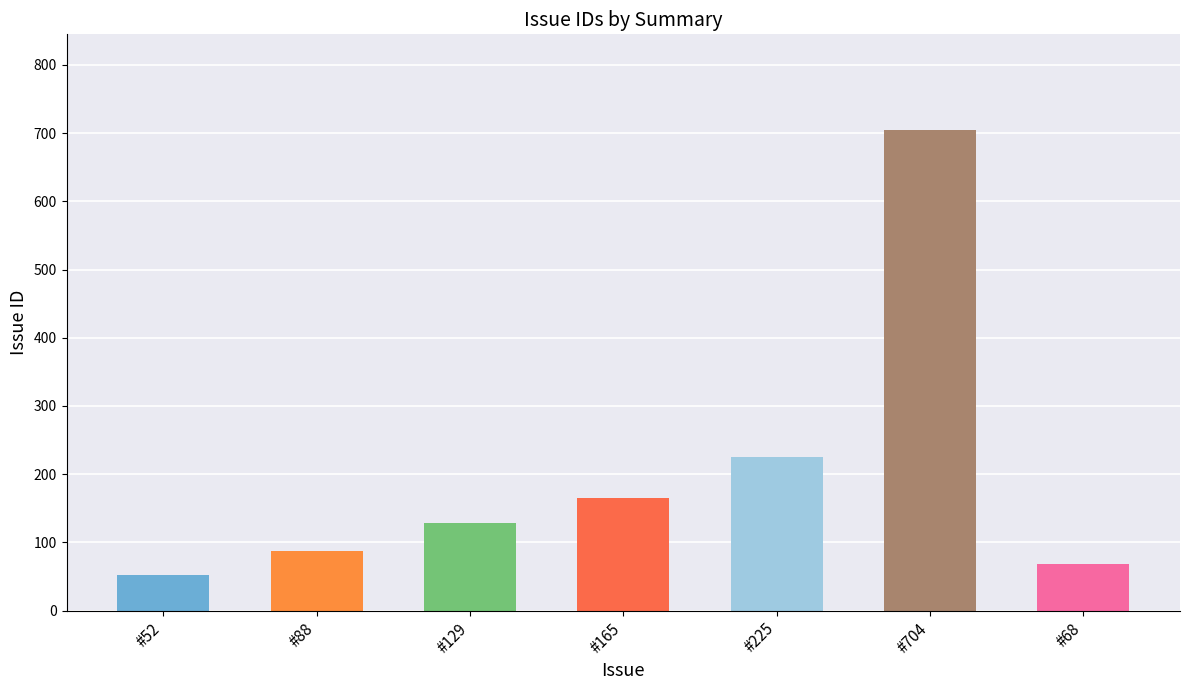

What is the ratio of the value at #52 to the value at #704?

0.1